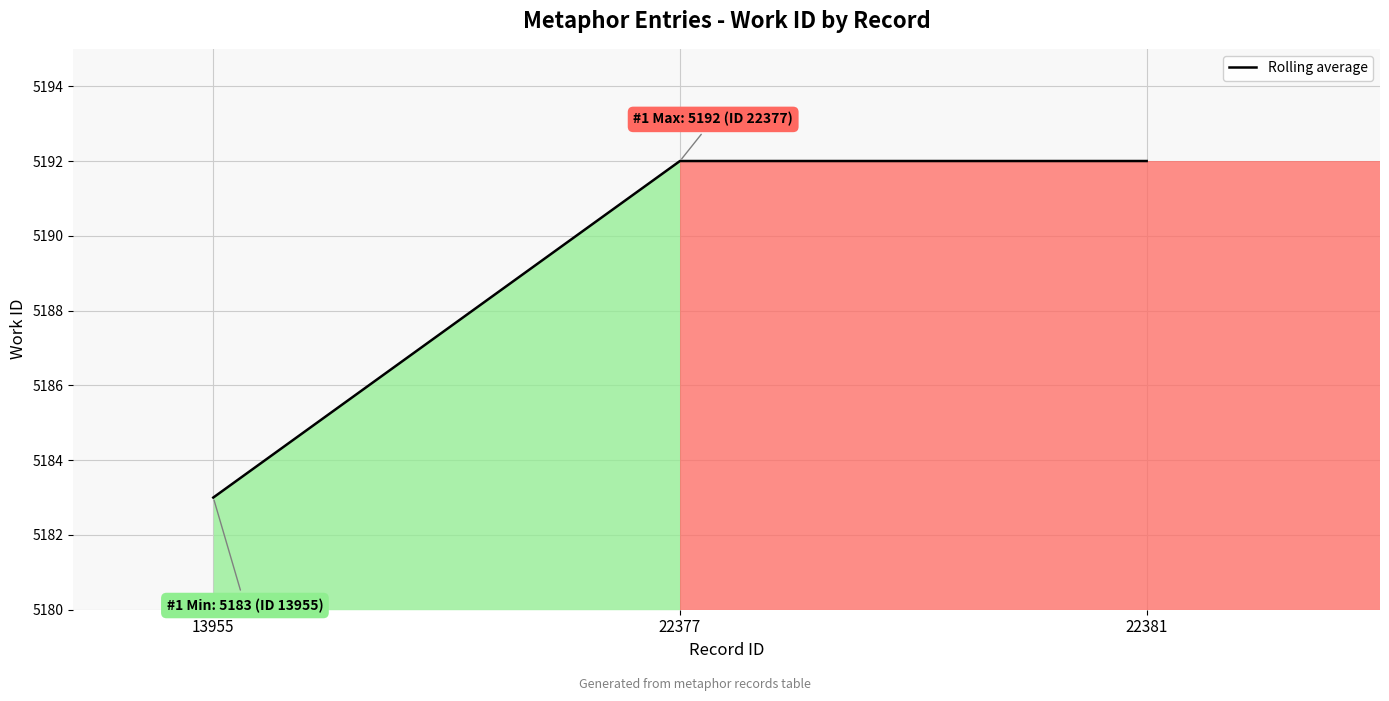

What is the maximum value shown in the chart?

5192